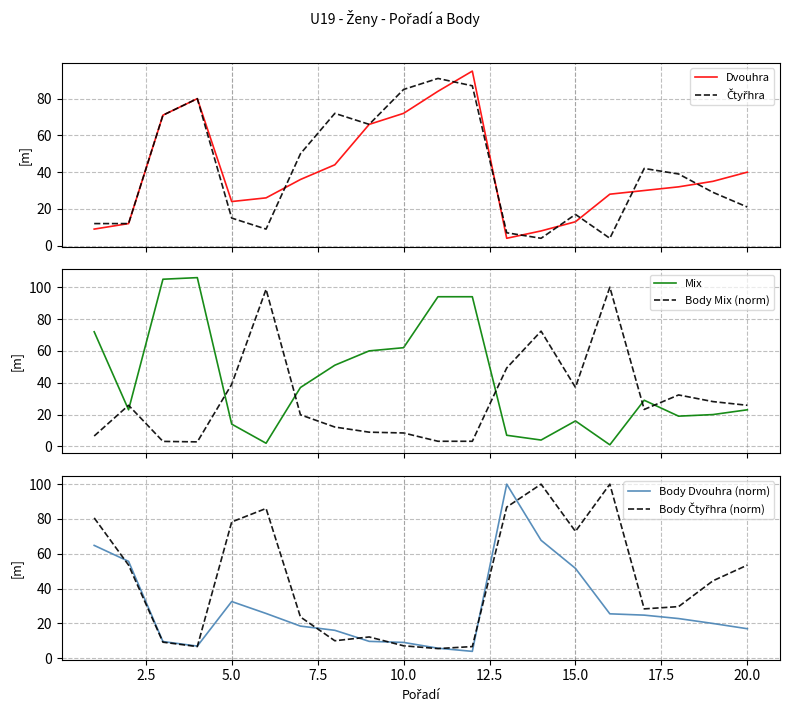

Which series ends up on top after the final intersection of Body Mix (norm) and Dvouhra?

Dvouhra